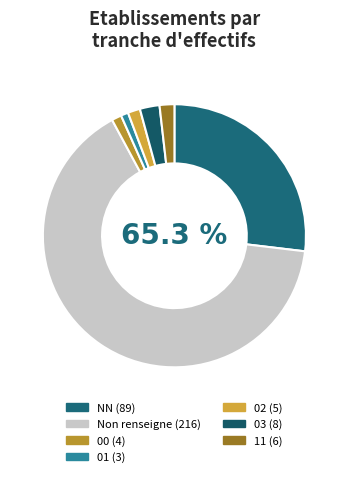

To the nearest percent, what is the combined percentage of 00 and 03?

4%